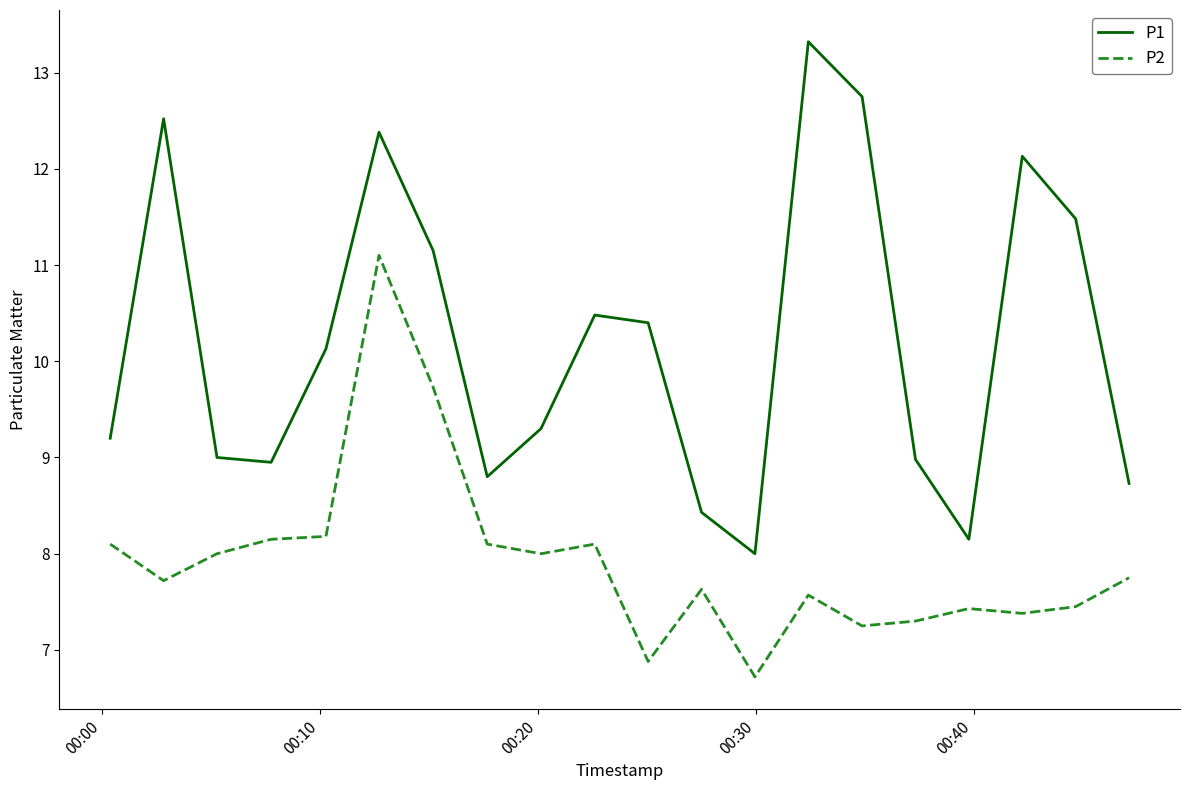

What are all the series names shown in the legend?

P1, P2